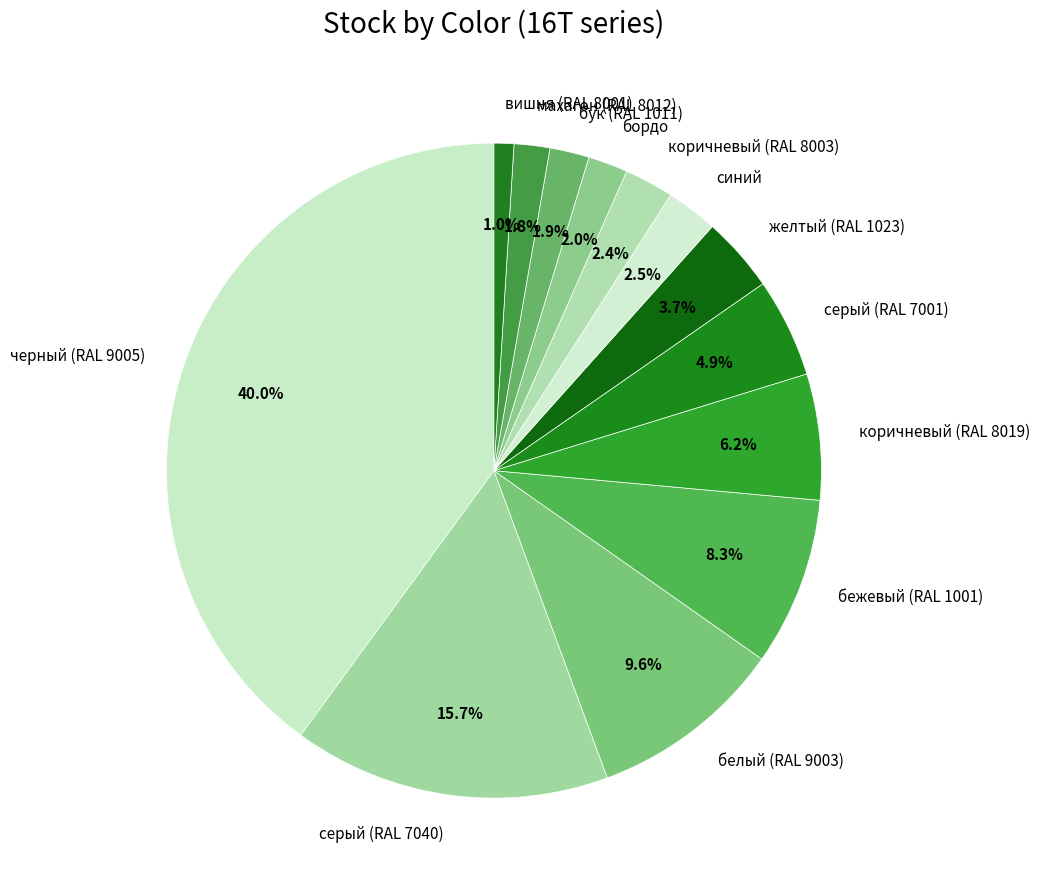

Does any single category account for the majority?

No